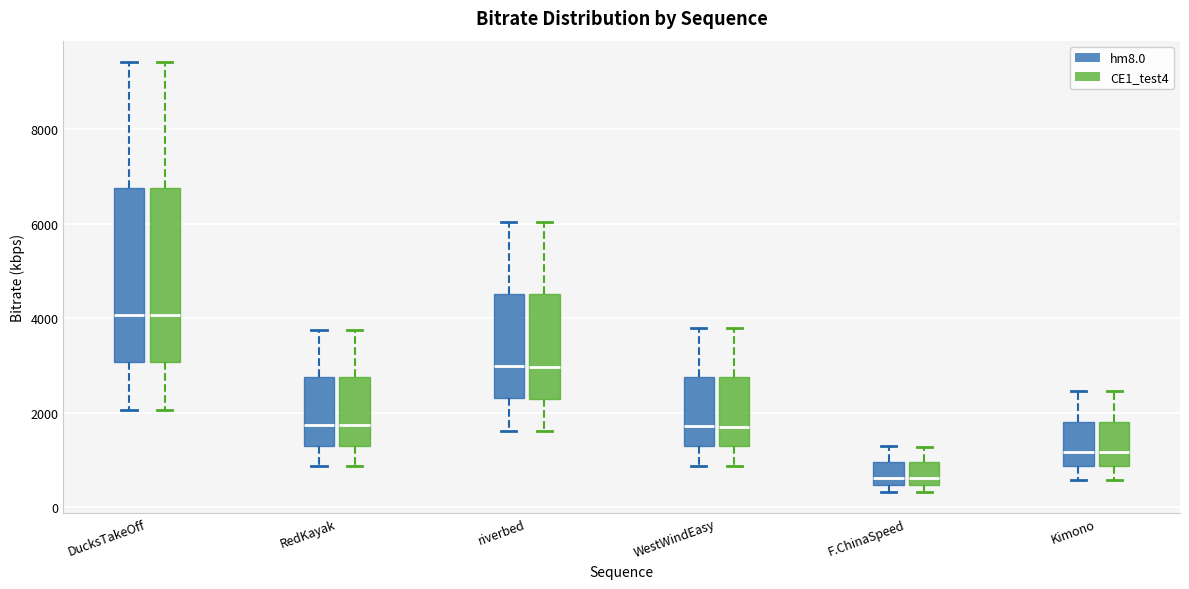

Reading left to right, read every box against the y-axis: the position of its median line, the range the box covers, and the ends of its whiskers. The values are not printed on the chart, so give them approximately, as read against the axis.

DucksTakeOff (hm8.0): median 4000, box 3000 to 6800, whiskers 2000 to 9400
DucksTakeOff (CE1_test4): median 4000, box 3000 to 6800, whiskers 2000 to 9400
RedKayak (hm8.0): median 1800, box 1200 to 2800, whiskers 800 to 3800
RedKayak (CE1_test4): median 1800, box 1200 to 2800, whiskers 800 to 3800
riverbed (hm8.0): median 3000, box 2400 to 4600, whiskers 1600 to 6000
riverbed (CE1_test4): median 3000, box 2200 to 4600, whiskers 1600 to 6000
WestWindEasy (hm8.0): median 1800, box 1200 to 2800, whiskers 800 to 3800
WestWindEasy (CE1_test4): median 1800, box 1200 to 2800, whiskers 800 to 3800
F.ChinaSpeed (hm8.0): median 600, box 400 to 1000, whiskers 400 (just below the box's lower edge) to 1200
F.ChinaSpeed (CE1_test4): median 600, box 400 to 1000, whiskers 400 (just below the box's lower edge) to 1200
Kimono (hm8.0): median 1200, box 800 to 1800, whiskers 600 to 2400
Kimono (CE1_test4): median 1200, box 800 to 1800, whiskers 600 to 2400